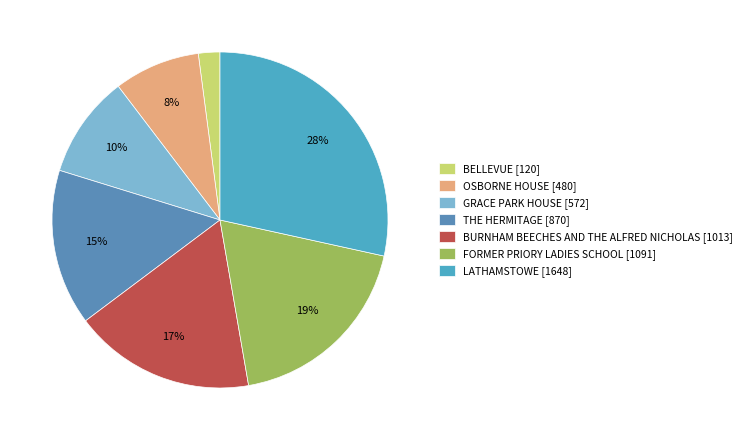

Approximately how many times larger is the value at GRACE PARK HOUSE compared to OSBORNE HOUSE?

1.2